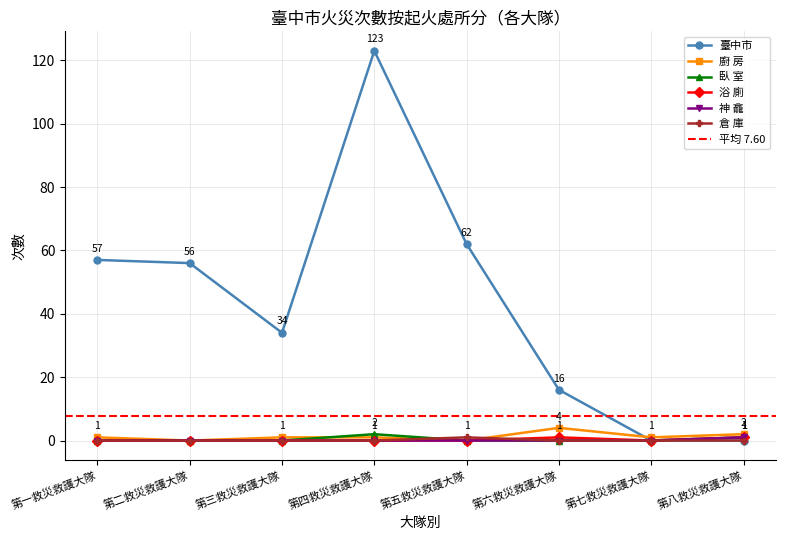

The value of 廚 房 at 第三救災救護大隊 is 2. True or false?

False